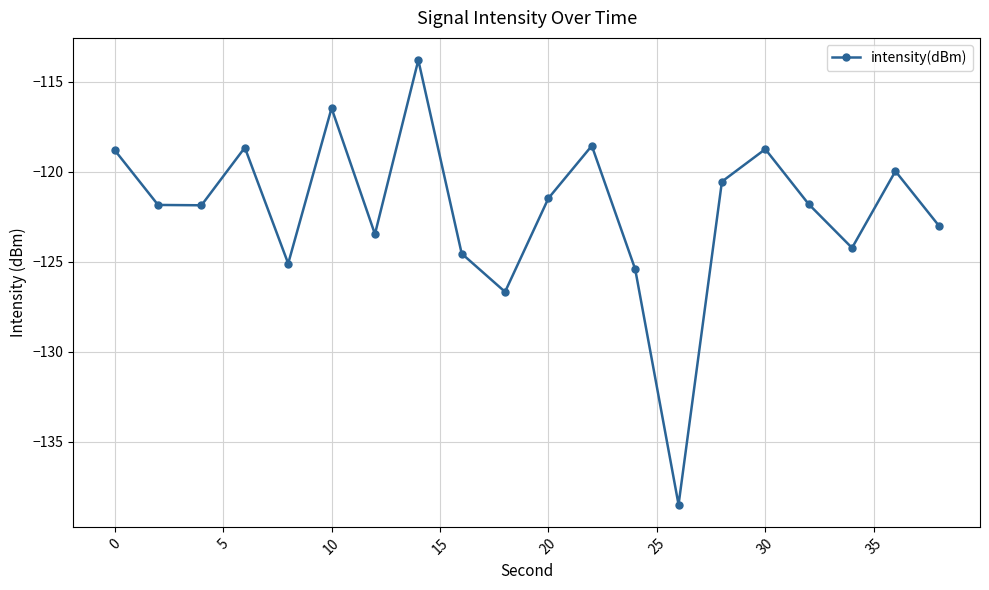

What is the smallest value displayed?

-138.5